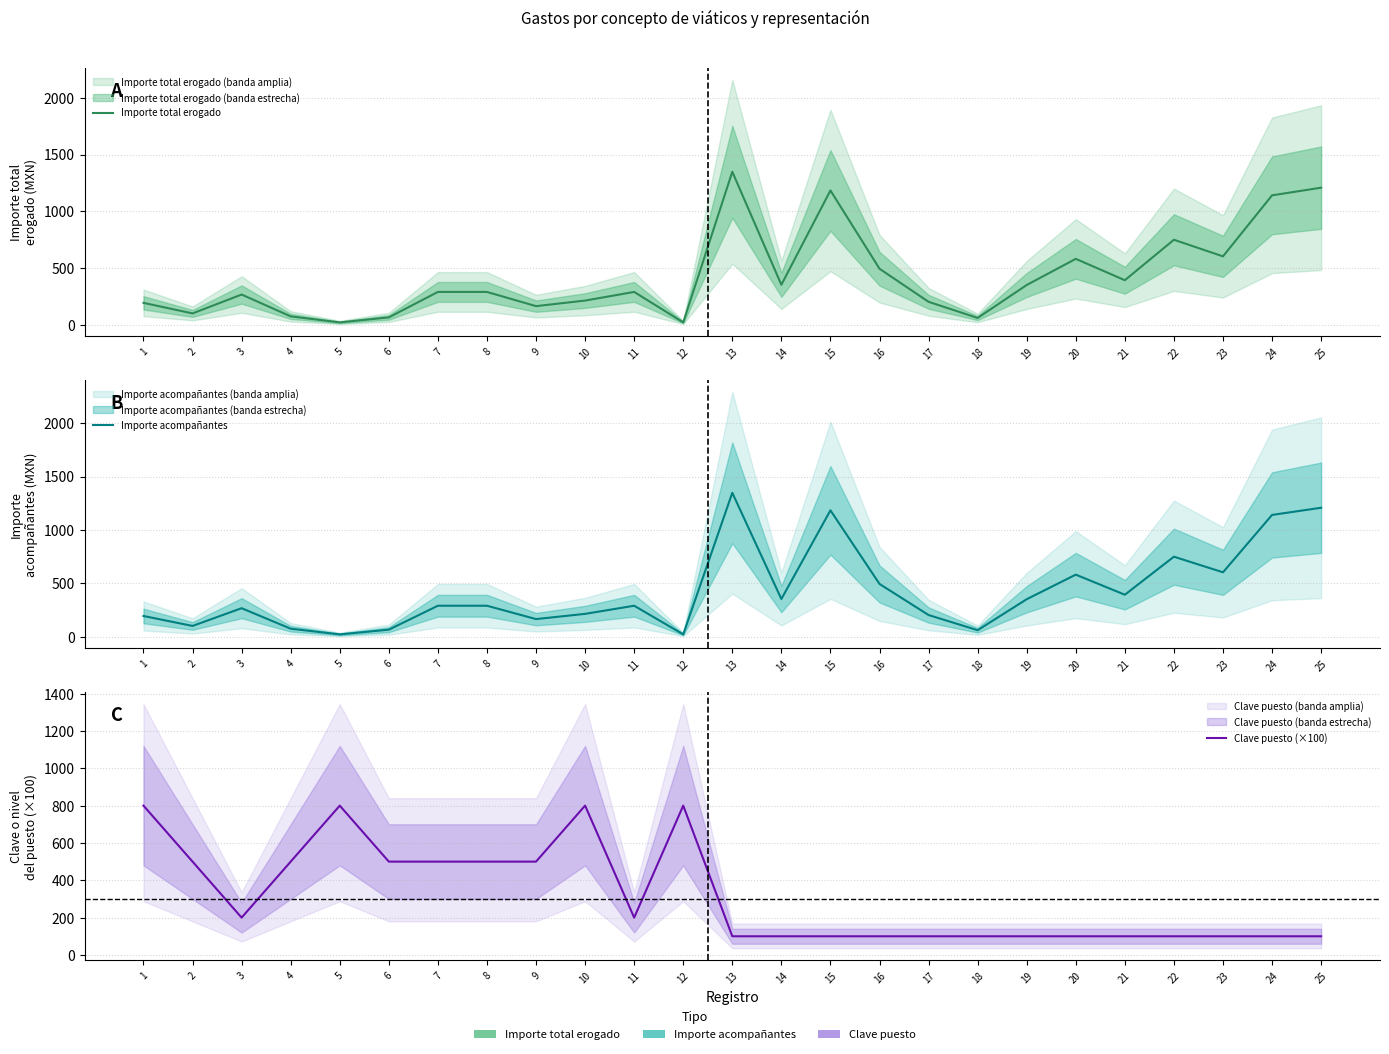

Is the value of Importe acompañantes at 20 greater than the value of Importe total erogado at 3?

Yes